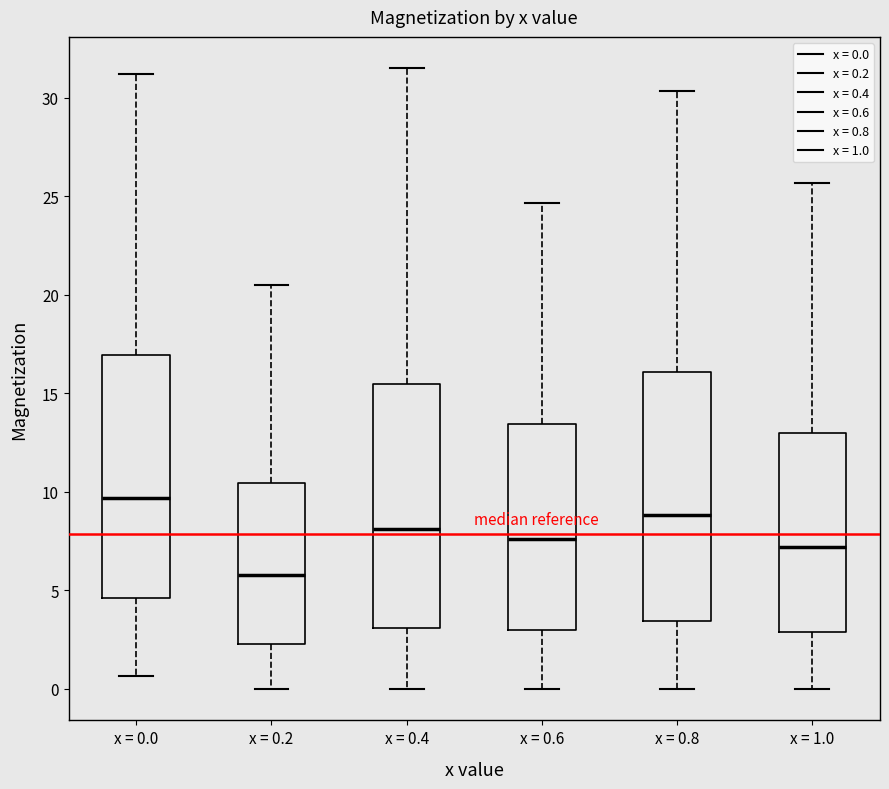

Reading left to right, transcribe this box plot: for each box, give where its median line is, the range the box spans, and where its two whiskers end, as read against the y-axis. The values are not printed on the chart, so give them approximately, as read against the axis.

x = 0.0: median 9.5, box 4.5 to 17.0, whiskers 0.5 to 31.0
x = 0.2: median 6.0, box 2.5 to 10.5, whiskers 0.0 to 20.5
x = 0.4: median 8.0, box 3.0 to 15.5, whiskers 0.0 to 31.5
x = 0.6: median 7.5, box 3.0 to 13.5, whiskers 0.0 to 24.5
x = 0.8: median 9.0, box 3.5 to 16.0, whiskers 0.0 to 30.5
x = 1.0: median 7.0, box 3.0 to 13.0, whiskers 0.0 to 25.5